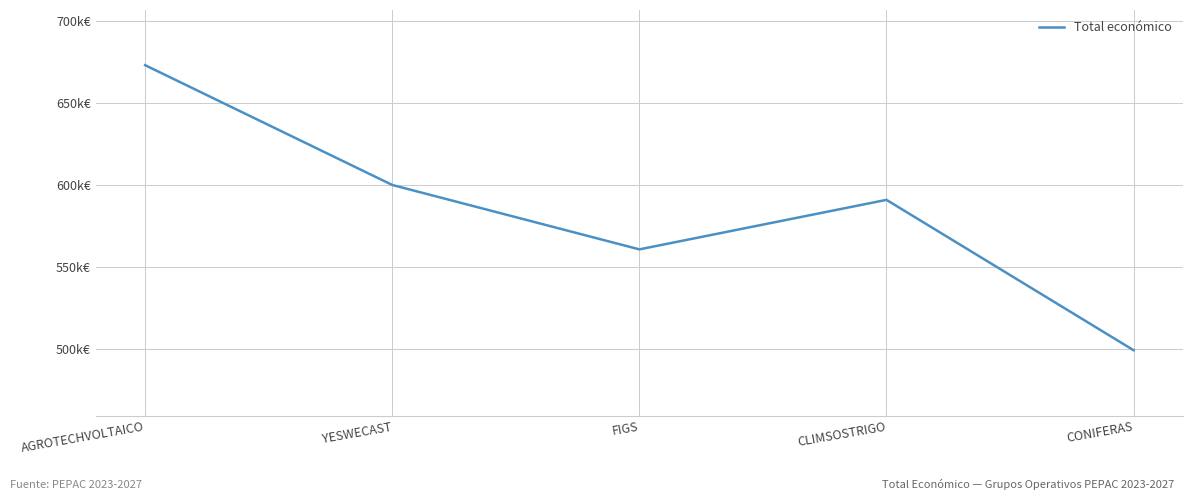

How many points are higher than both their immediate neighbors (excluding endpoints)?

1